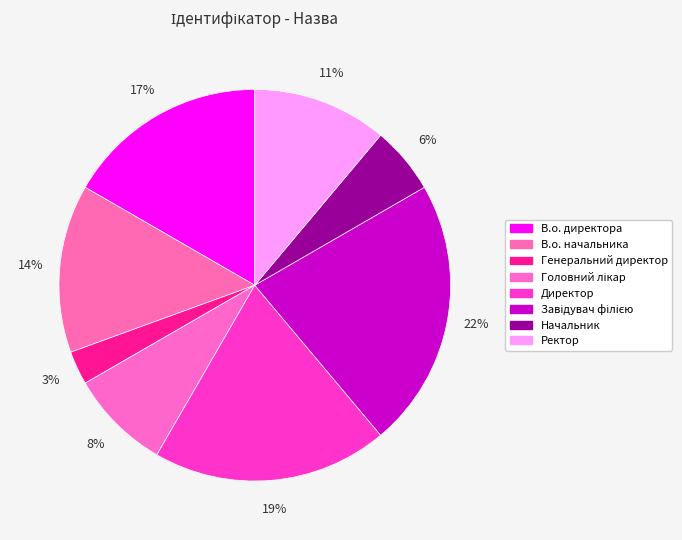

Rank the categories by value from highest to lowest.

Завідувач філією, Директор, В.о. директора, В.о. начальника, Ректор, Головний лікар, Начальник, Генеральний директор